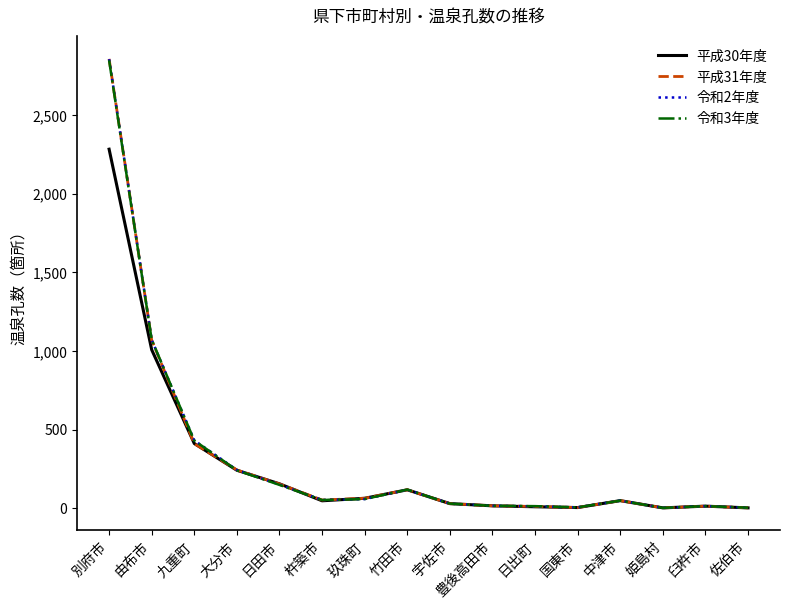

Which series has the widest spread of values?

平成31年度